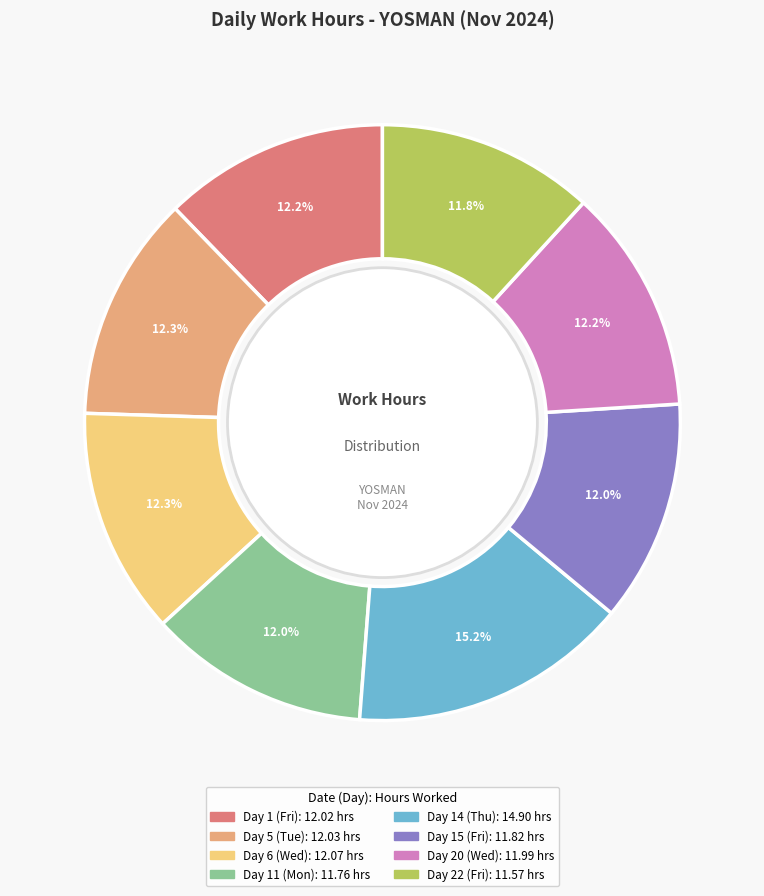

To the nearest percent, what percentage of the pie is Day 6 (Wed)?

12%